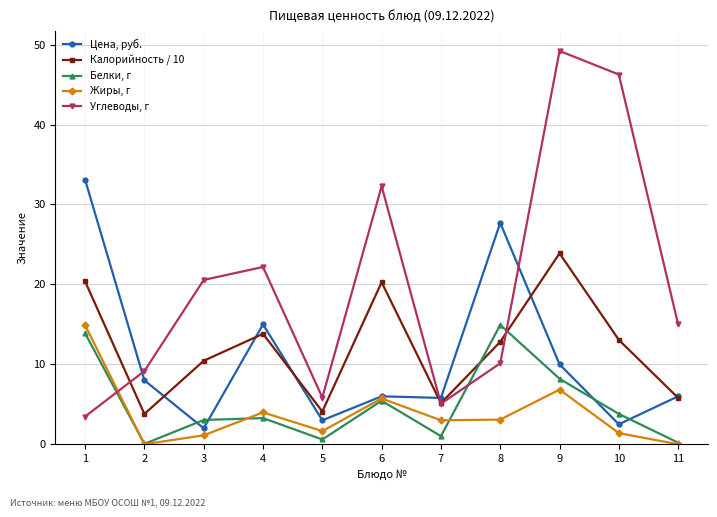

What is the difference between the Белки, г values at 5 and 7?

0.4